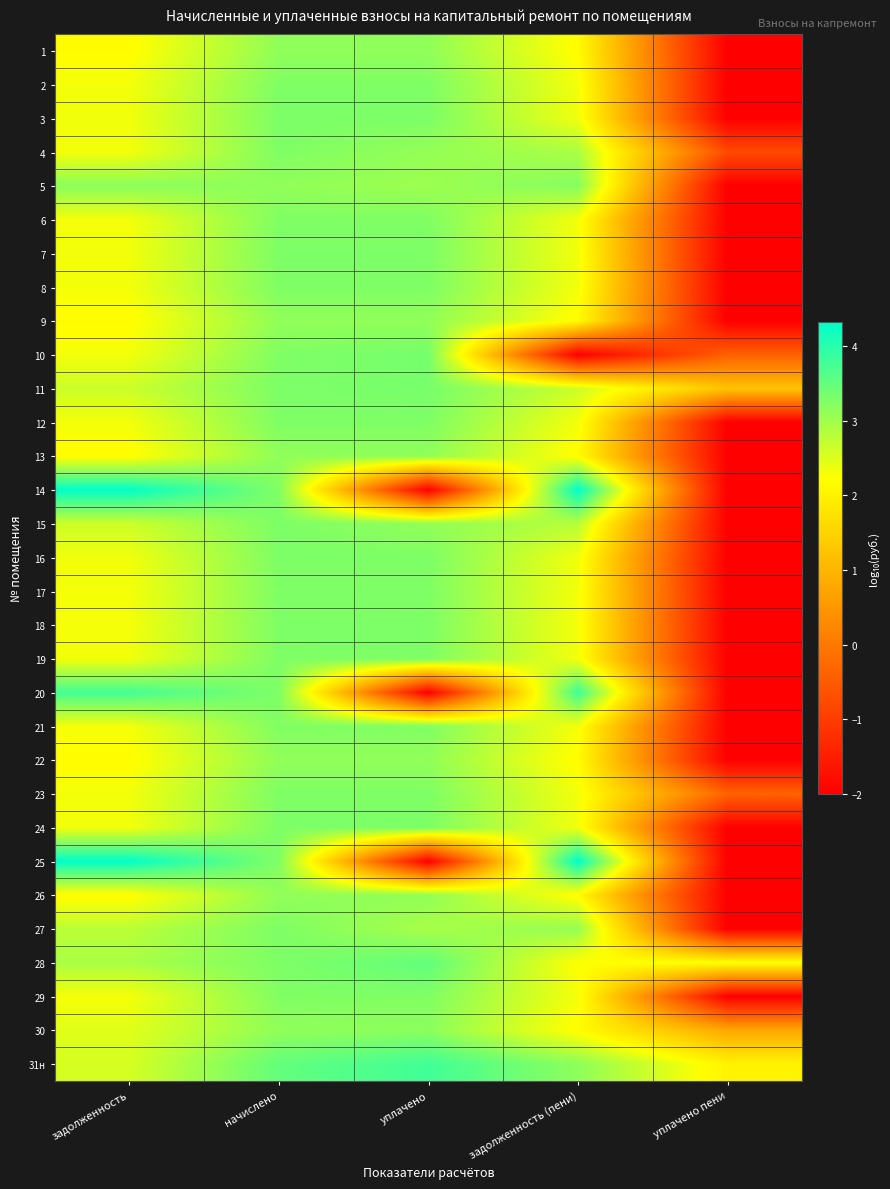

How many distinct data groups are displayed?

31